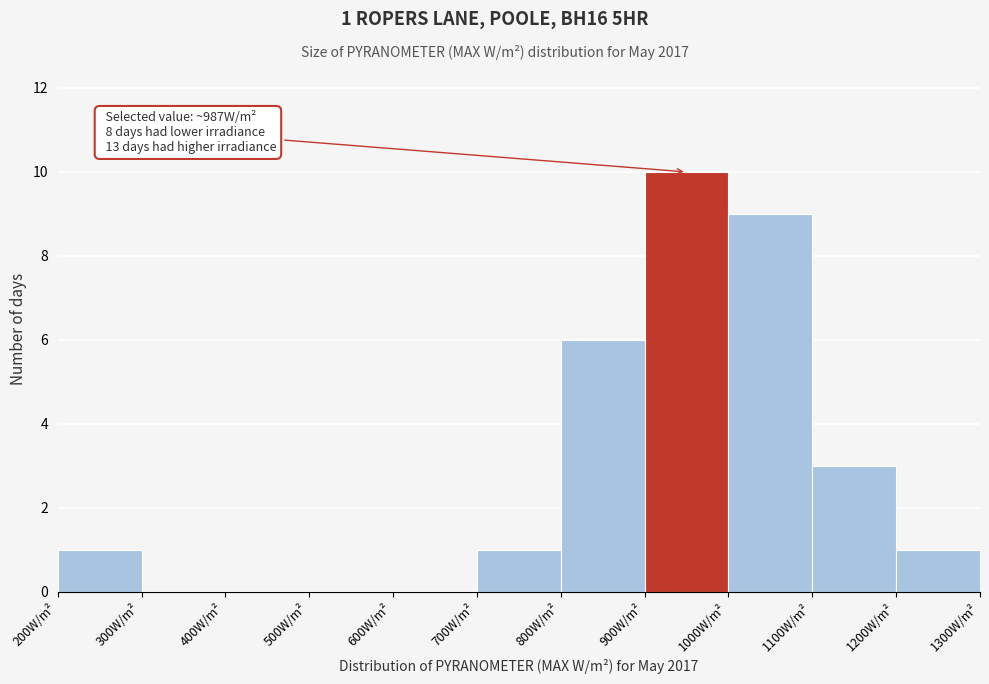

Over which range of the x-axis is the bar tallest?

900 to 1000